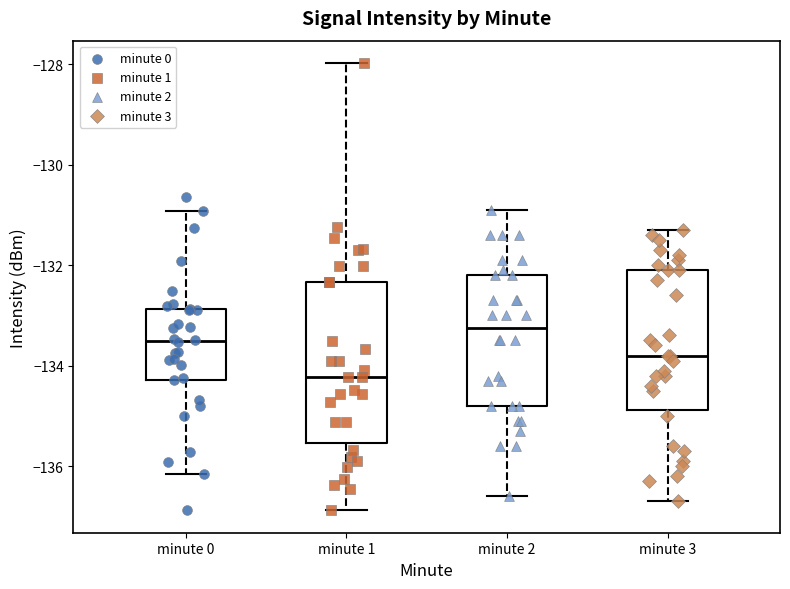

Reading left to right, transcribe this box plot: for each box, give where its median line is, the range the box spans, and where its two whiskers end, as read against the y-axis. The values are not printed on the chart, so give them approximately, as read against the axis.

minute 0: median -133.6, box -134.2 to -132.8, whiskers -136.2 to -131.0
minute 1: median -134.2, box -135.6 to -132.4, whiskers -136.8 to -128.0
minute 2: median -133.2, box -134.8 to -132.2, whiskers -136.6 to -130.8
minute 3: median -133.8, box -134.8 to -132.0, whiskers -136.6 to -131.2